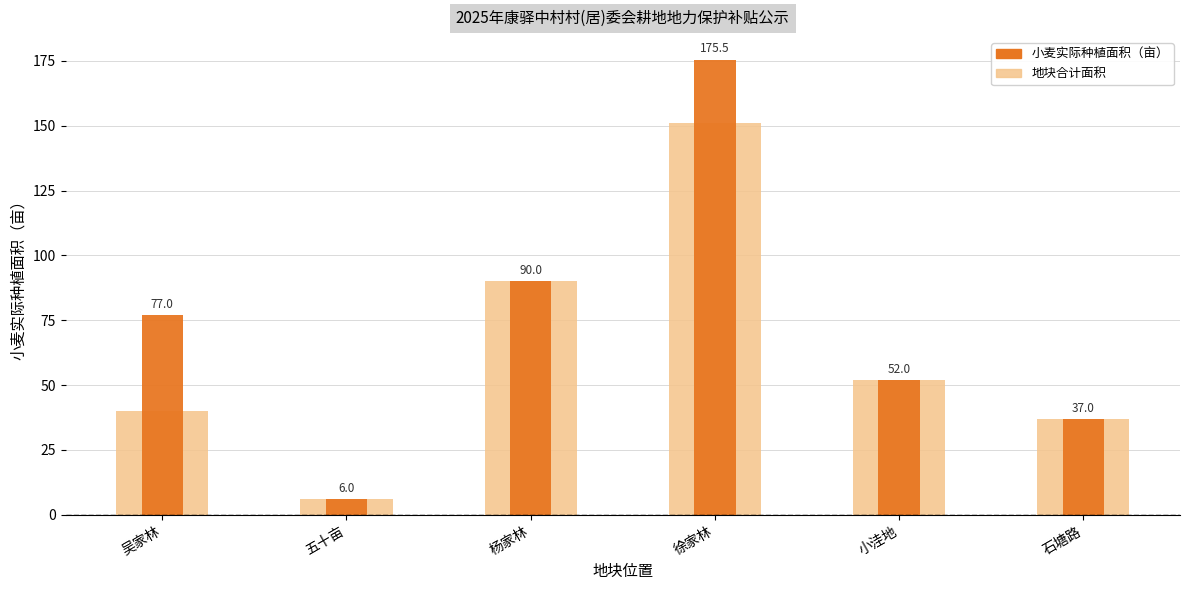

What is the approximate value at 徐家林?

175.5